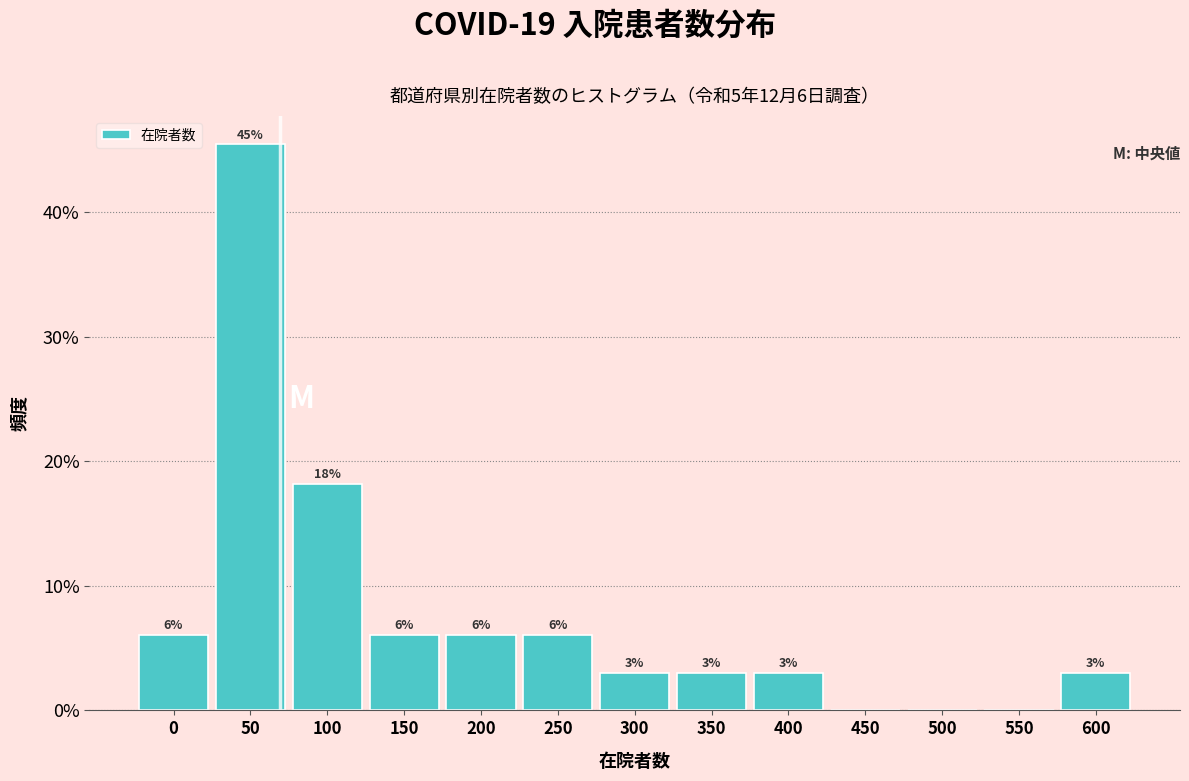

Are the bars horizontal?

No